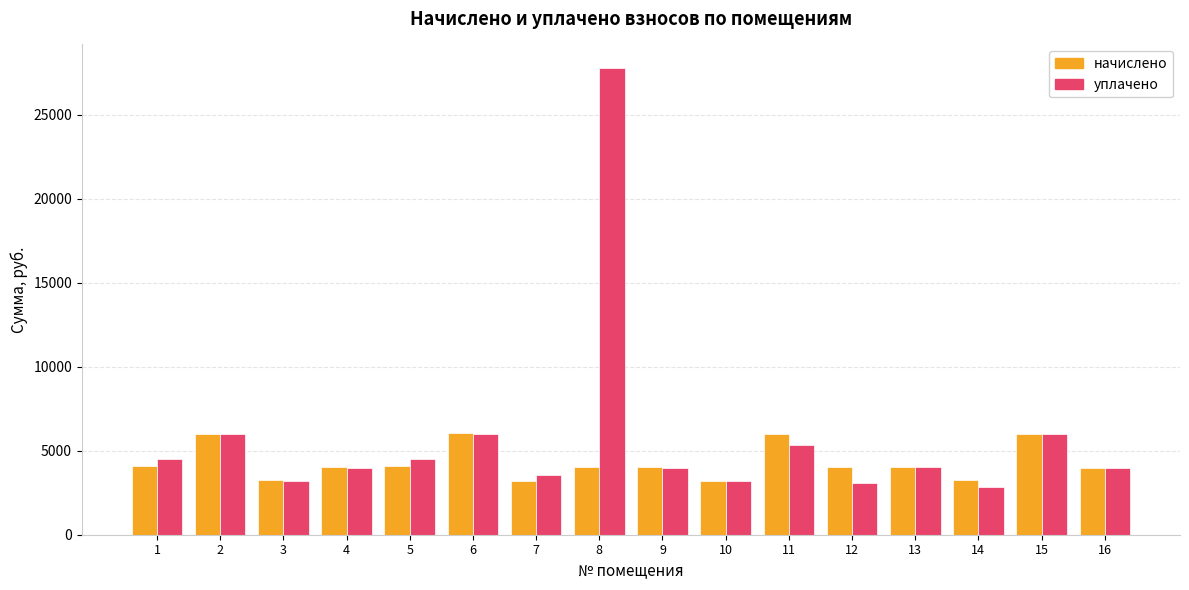

Rank the series by their maximum value, from highest to lowest.

уплачено, начислено